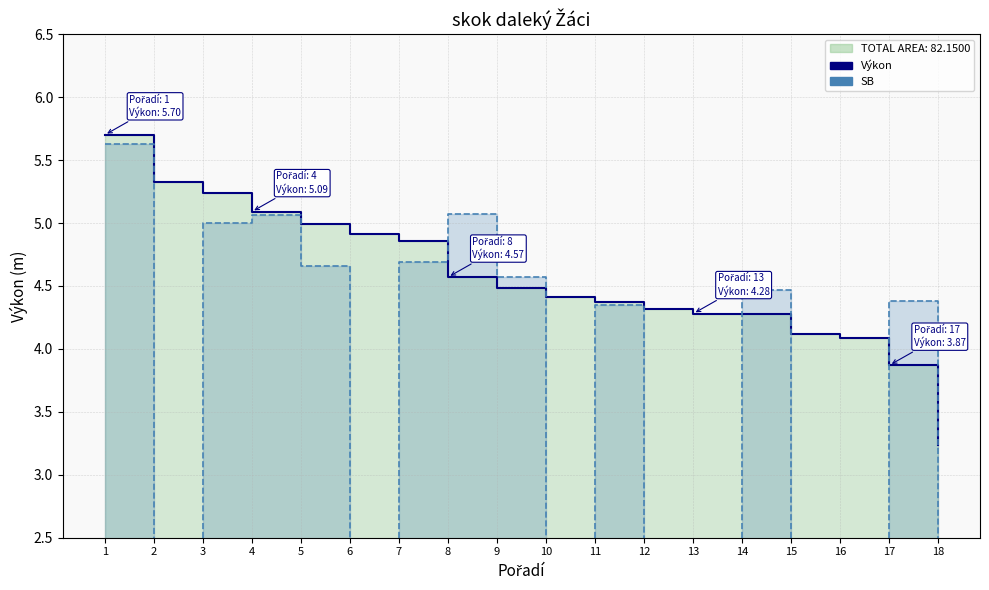

True or false: Výkon has a value of 4.3 at 13.

True